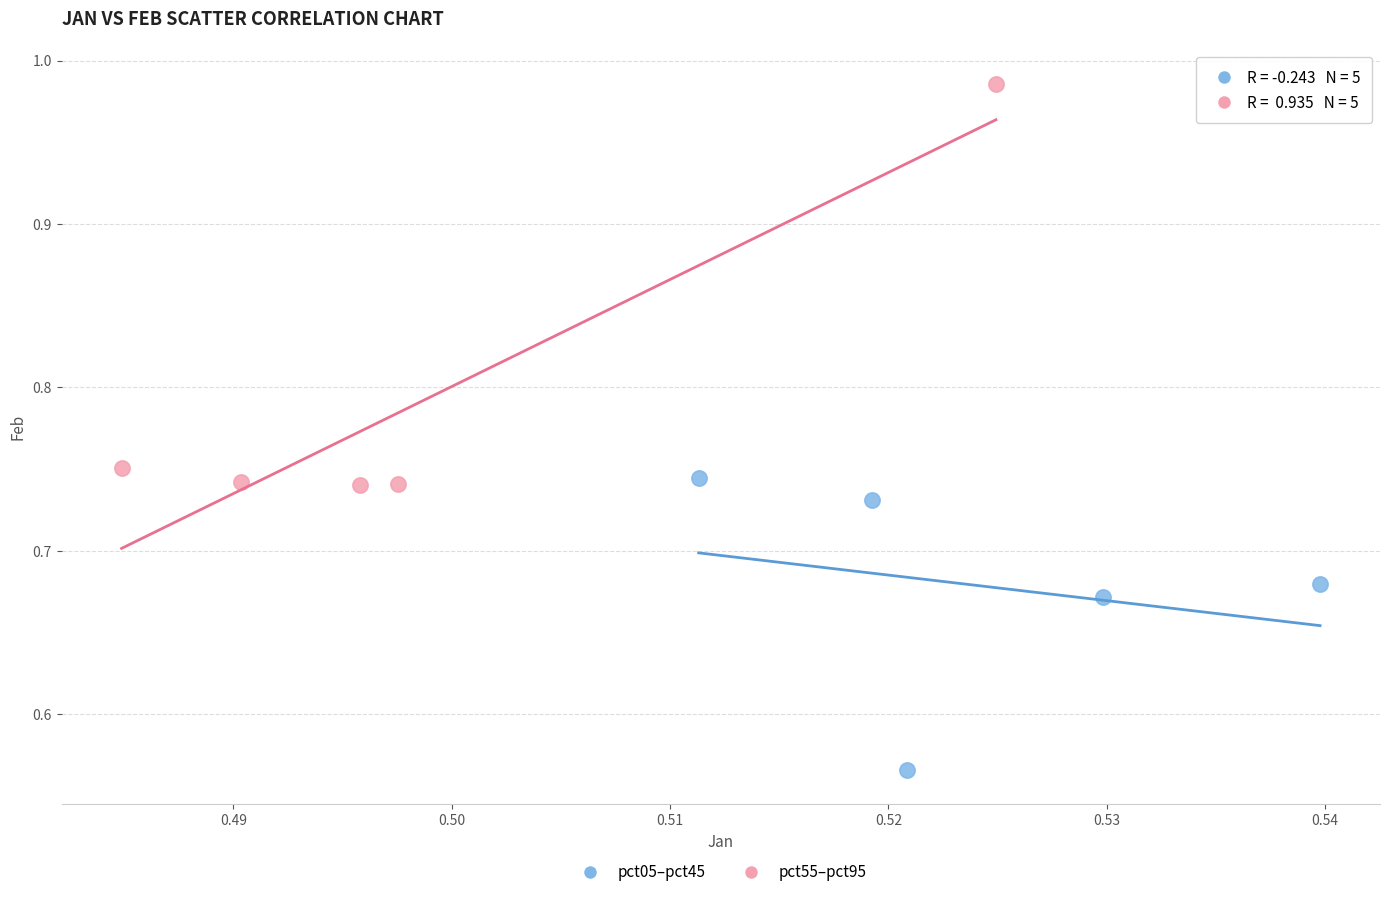

Which series has the widest spread of Y values?

pct55–pct95